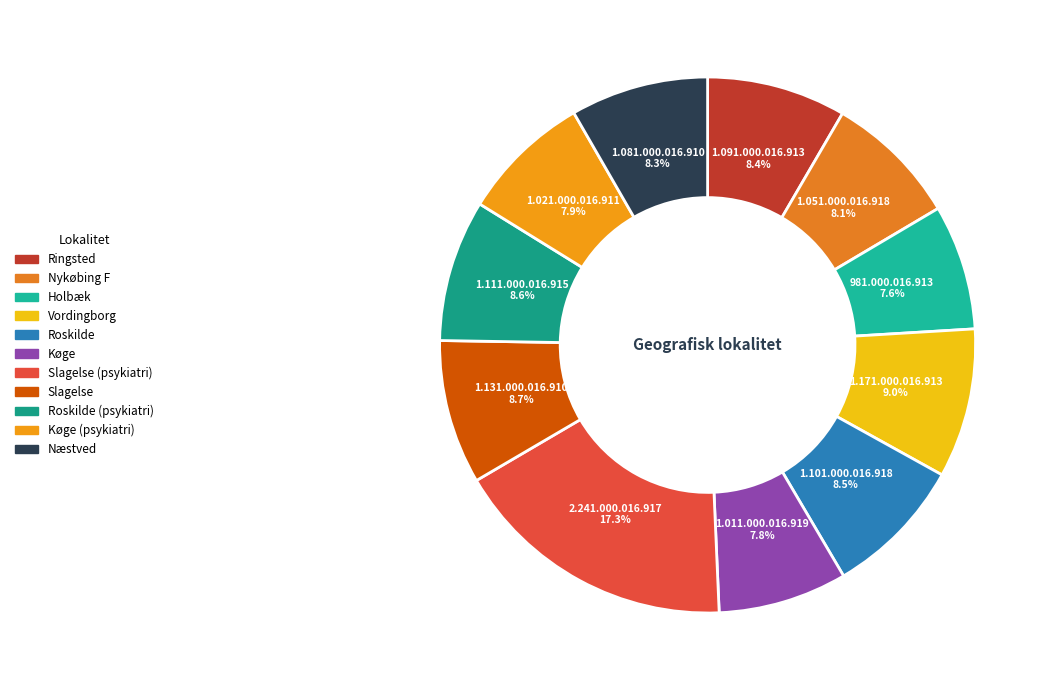

Rank the categories by value from highest to lowest.

Slagelse (psykiatri), Vordingborg, Slagelse, Roskilde (psykiatri), Roskilde, Ringsted, Næstved, Nykøbing F, Køge (psykiatri), Køge, Holbæk